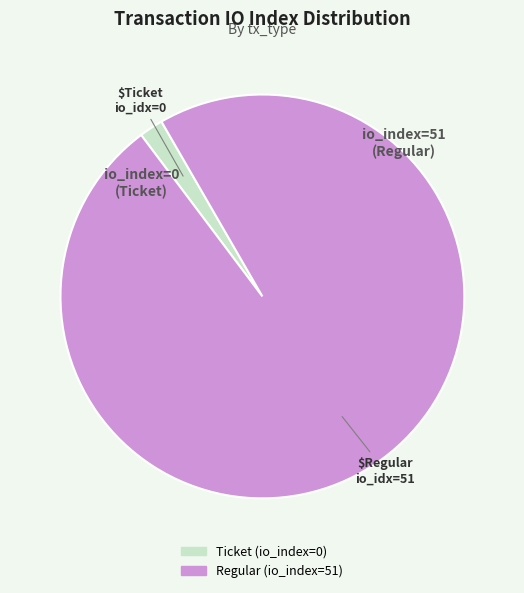

What is the ratio of the value at Regular (io_index=51) to the value at Ticket (io_index=0)?

51.0